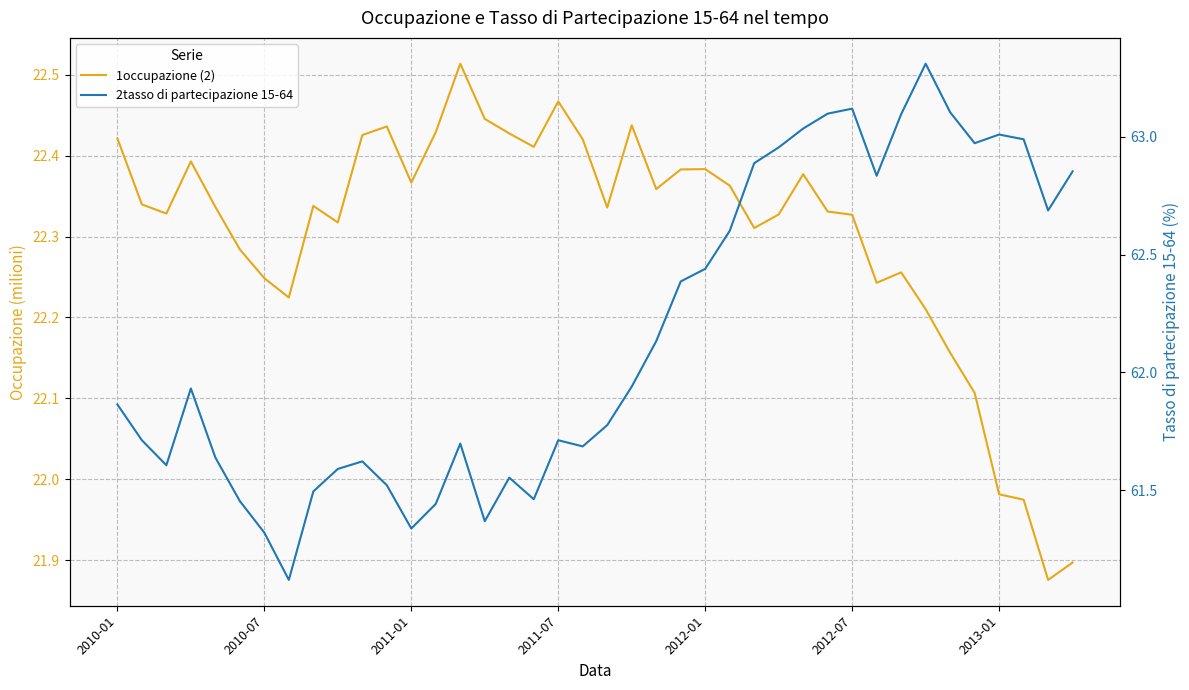

True or false: 1occupazione (2) and 2tasso di partecipazione 15-64 intersect in this chart.

False